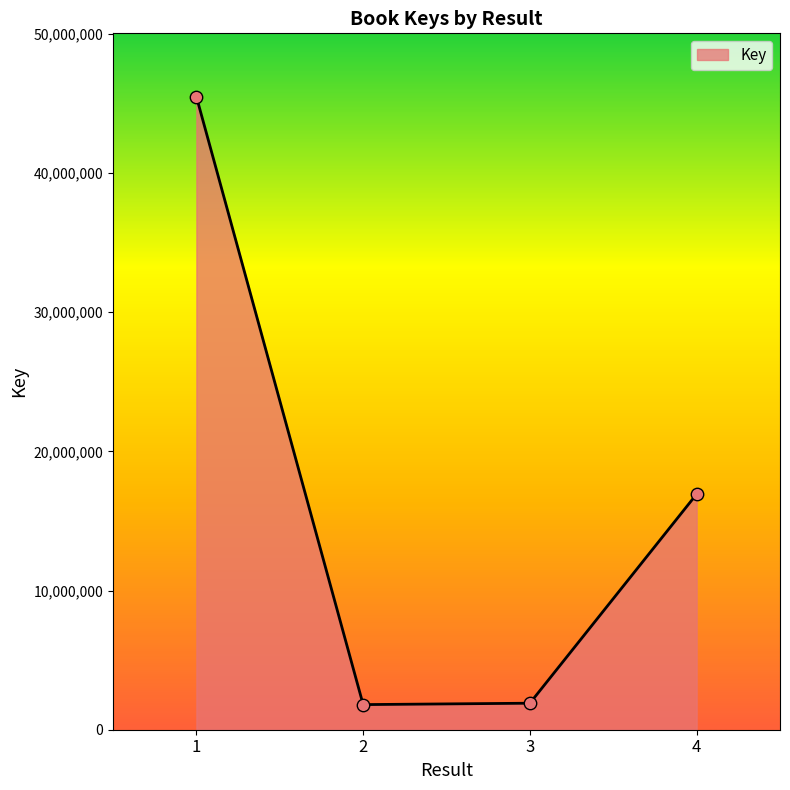

Which has a higher value, 2 or 1?

1